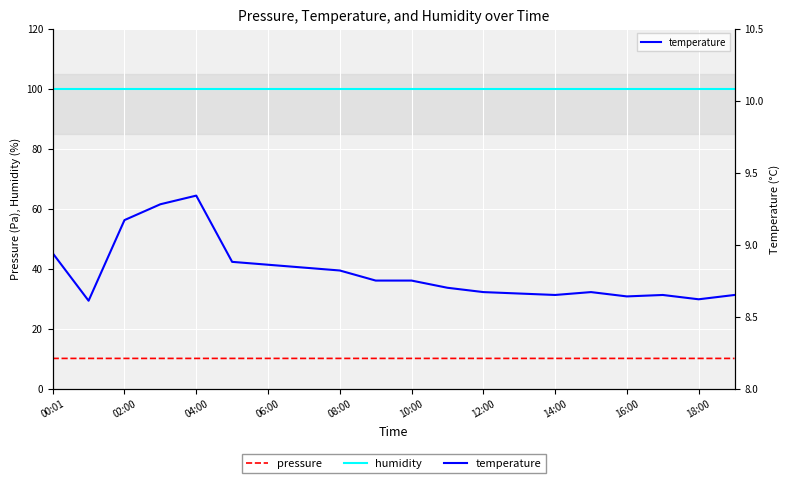

At 00:01, list the series in order from largest to smallest.

humidity, pressure, temperature